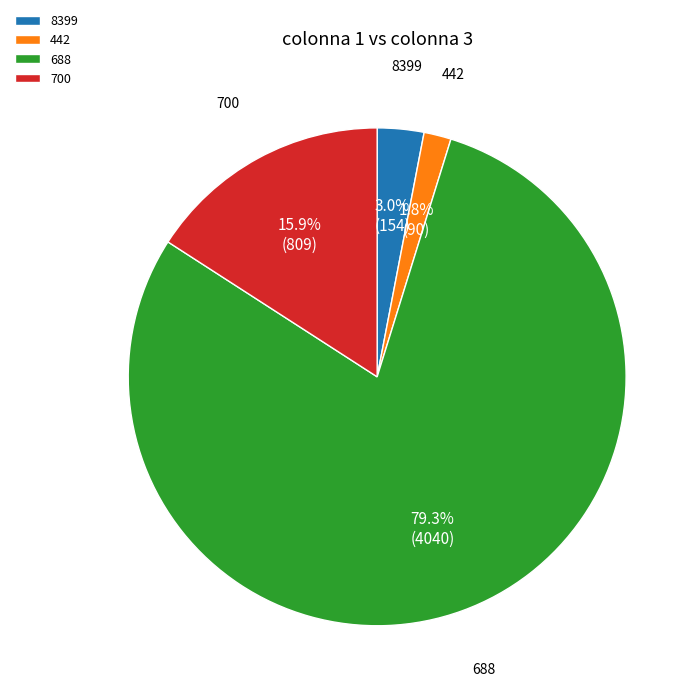

What percentage is the 442 slice, to the nearest percent?

2%